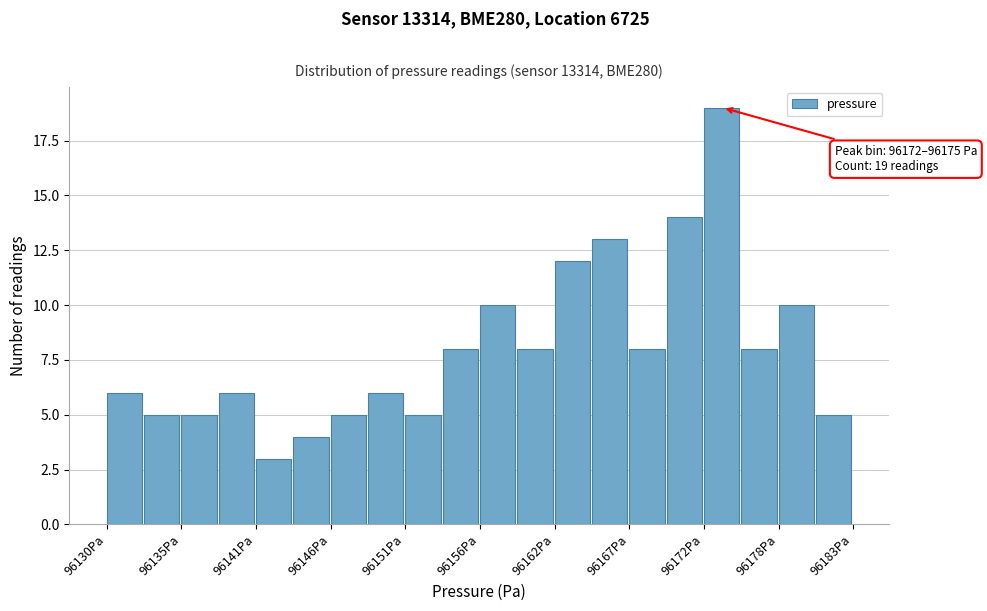

Around what value on the x-axis is the tallest bar? Give the approximate position of its centre, as read against the axis.

96174